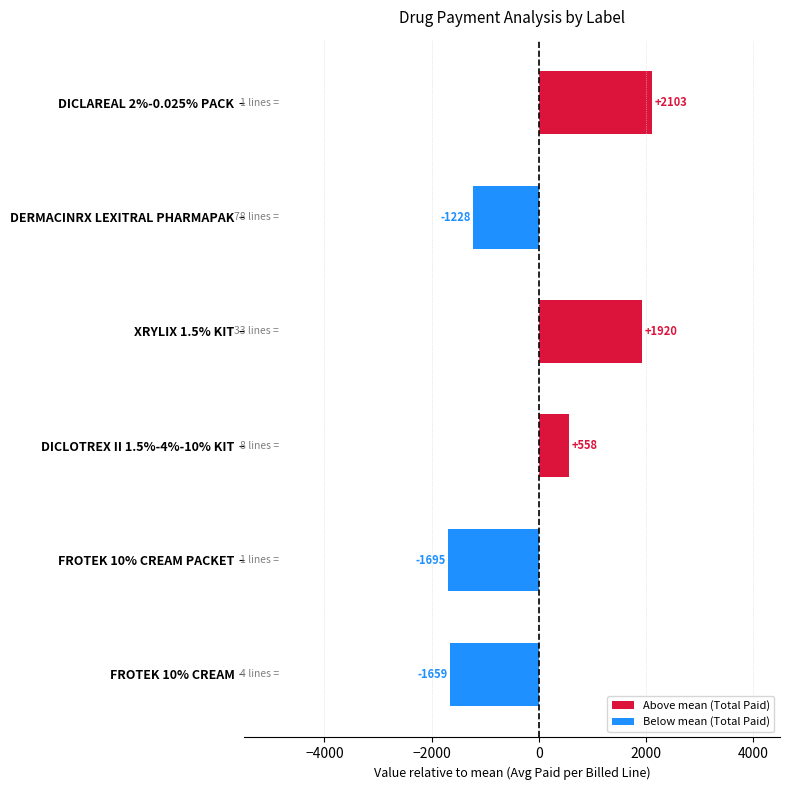

How many bars are there in total?

6